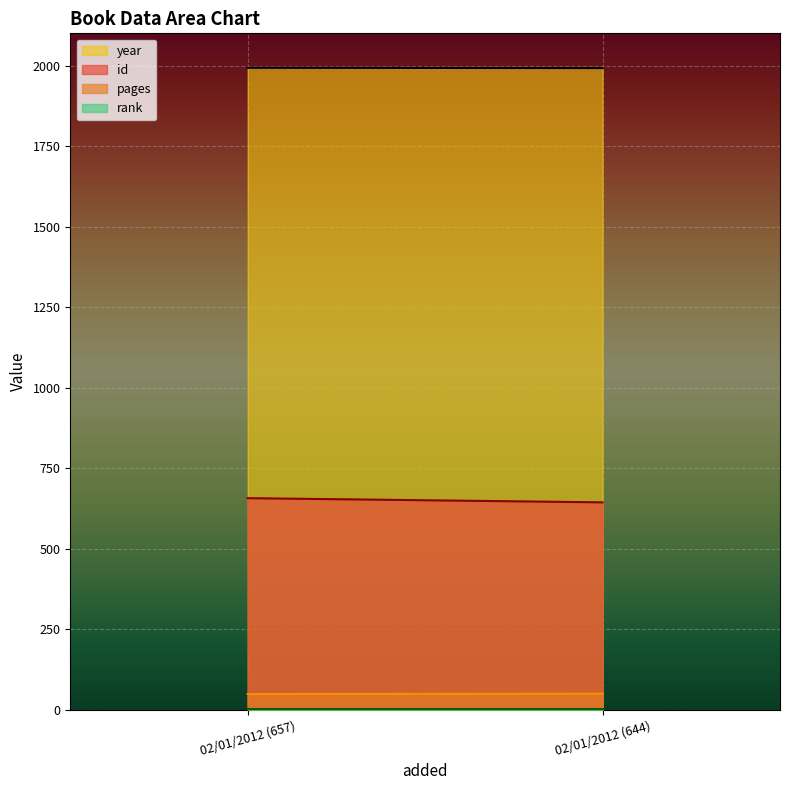

Reading left to right, list all the values displayed in this chart.

id: 02/01/2012 (657)=657	02/01/2012 (644)=644
pages: 02/01/2012 (657)=49	02/01/2012 (644)=50
year: 02/01/2012 (657)=1993	02/01/2012 (644)=1992
rank: 02/01/2012 (657)=1	02/01/2012 (644)=1